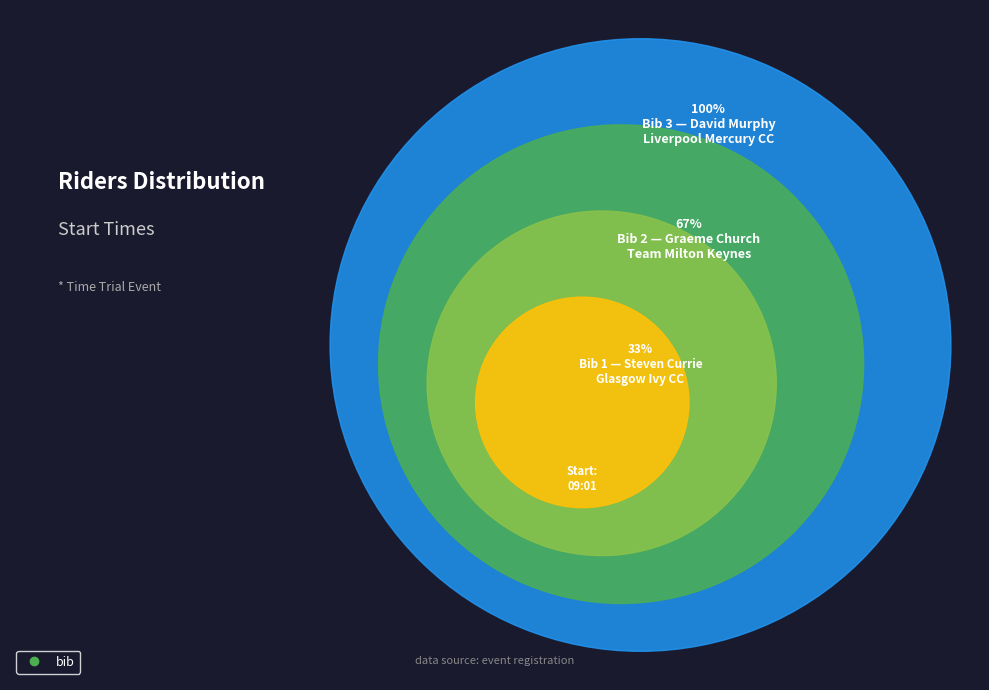

How many segments does this pie chart have?

3